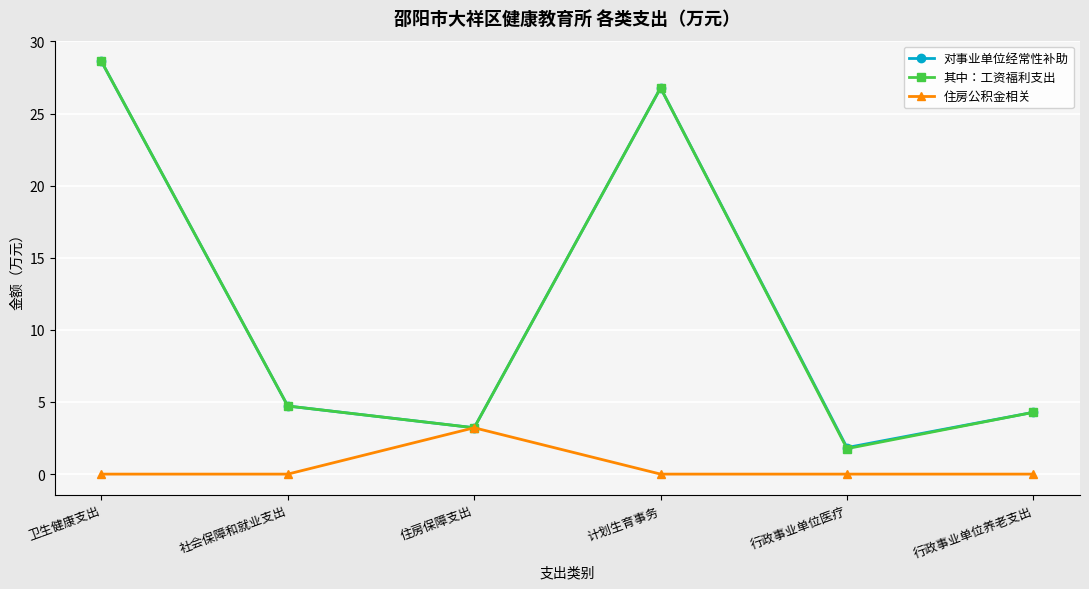

At which label does 其中：工资福利支出 reach its minimum?

行政事业单位医疗